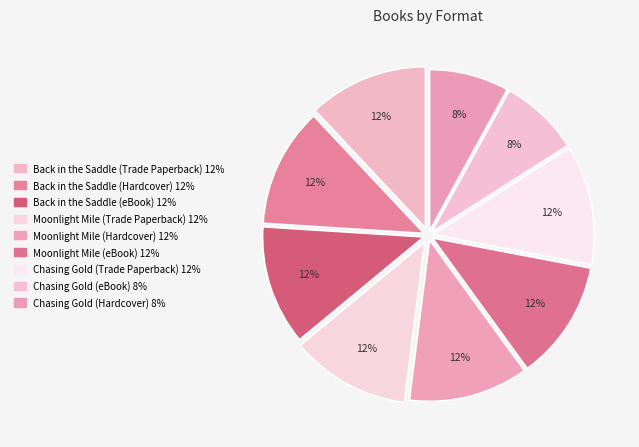

Count the number of slices in the pie.

9